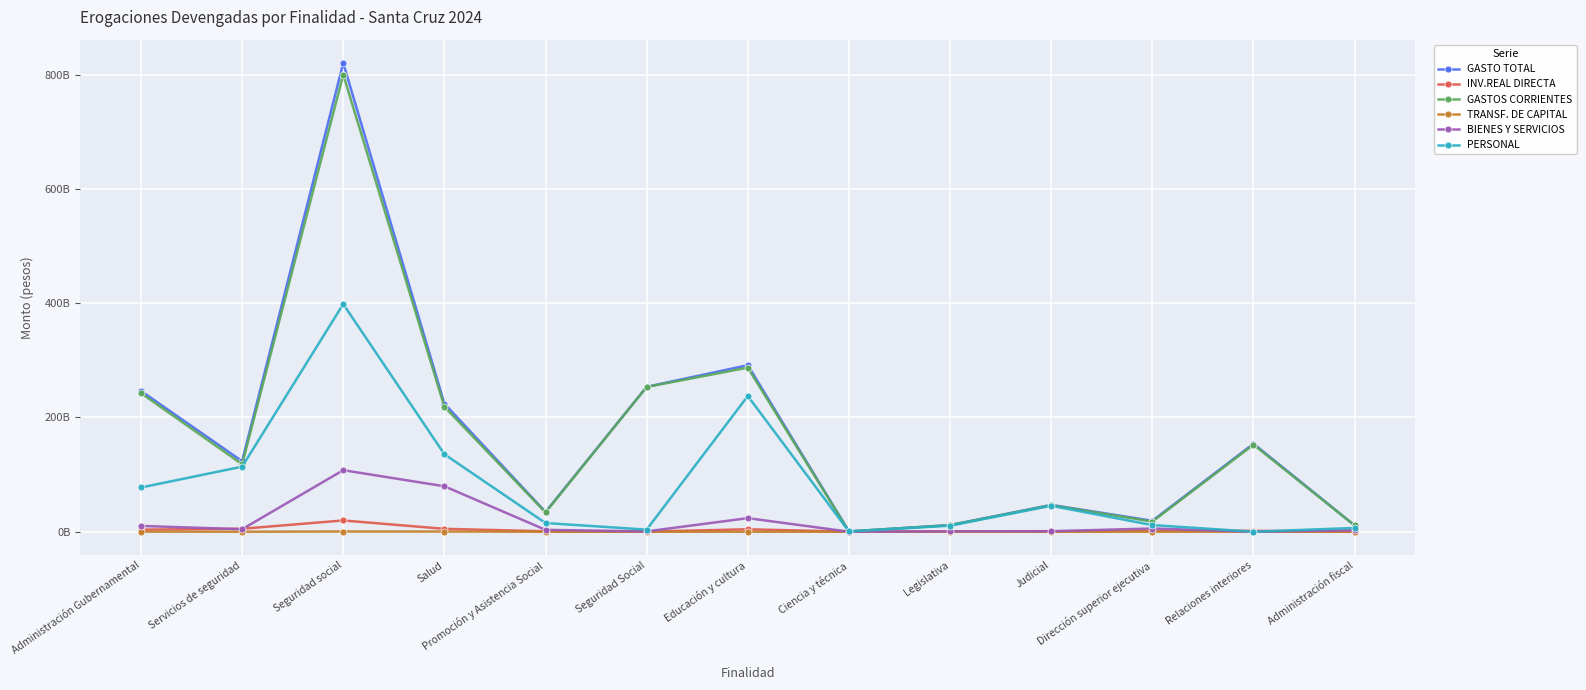

What is the label of the 12th point from the left?

Relaciones interiores